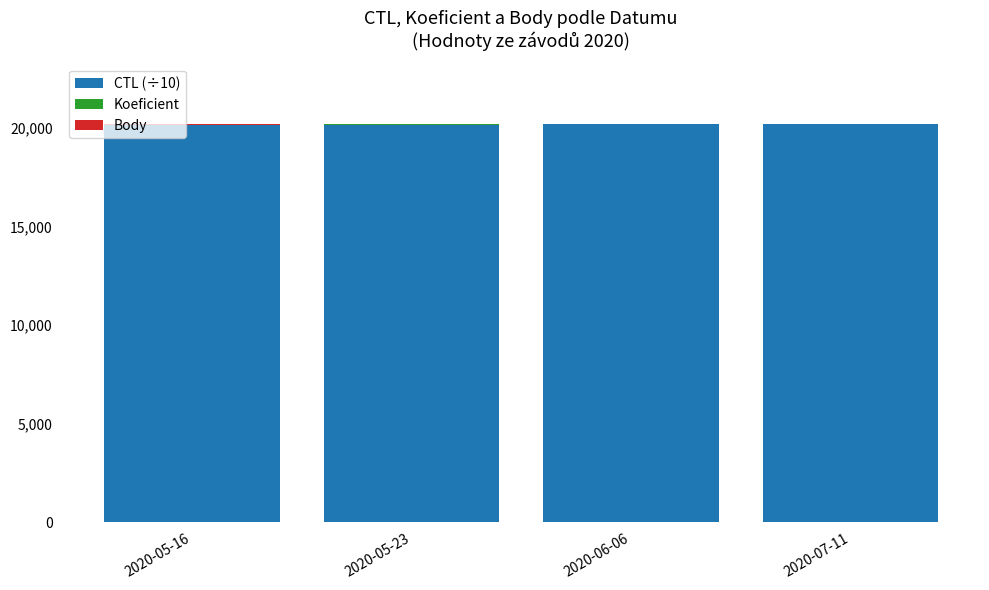

The value of CTL (÷10) at 2020-05-16 is 12006.2. True or false?

False